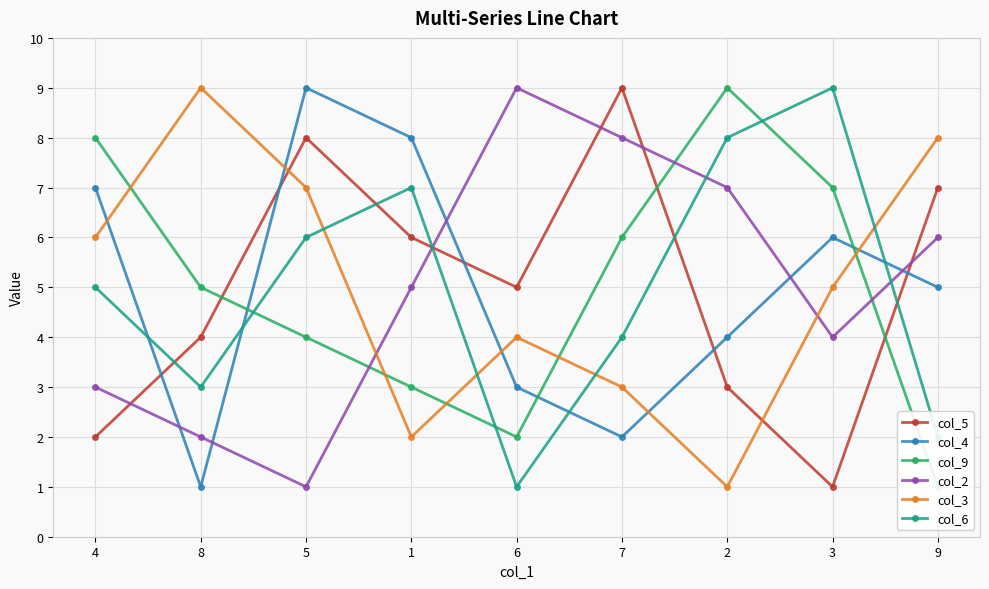

List the series in order of their peak value, lowest first.

col_5, col_4, col_9, col_2, col_3, col_6